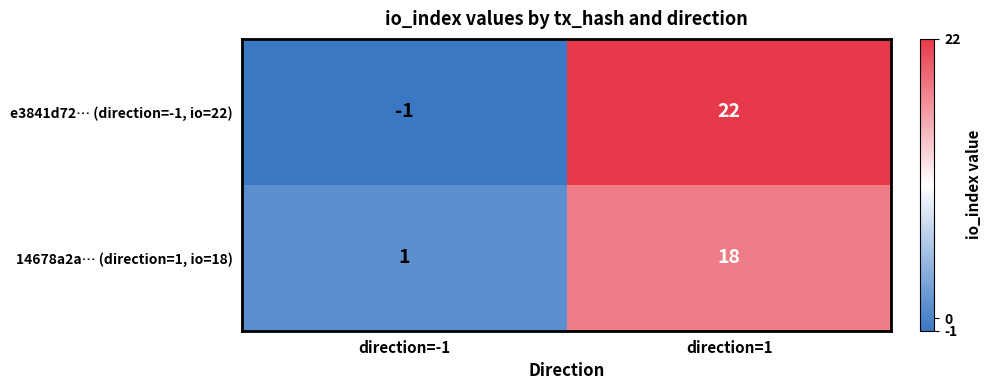

What is the maximum value shown in the chart?

22